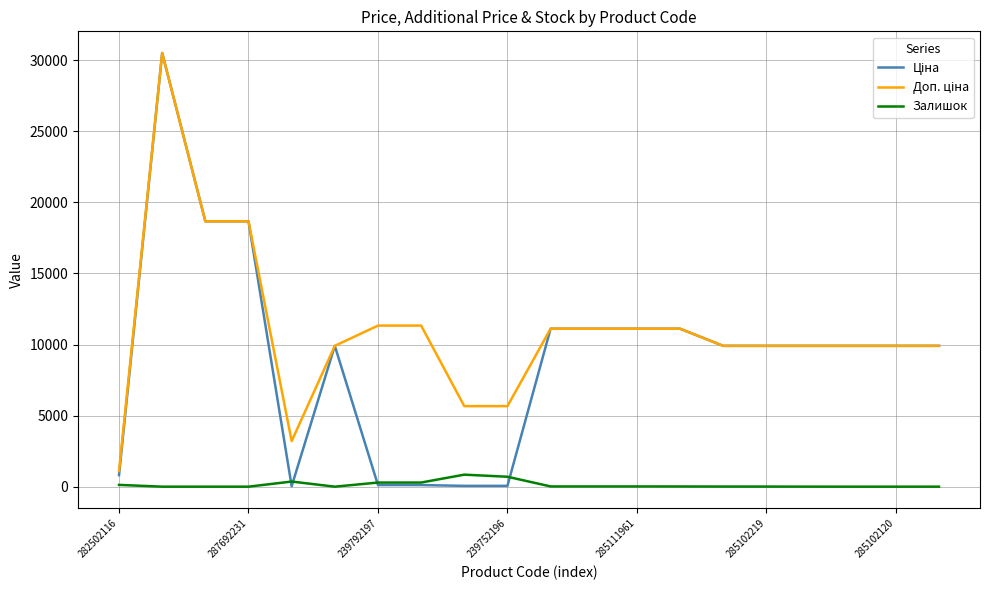

What is the highest value of the Залишок series?

845.0